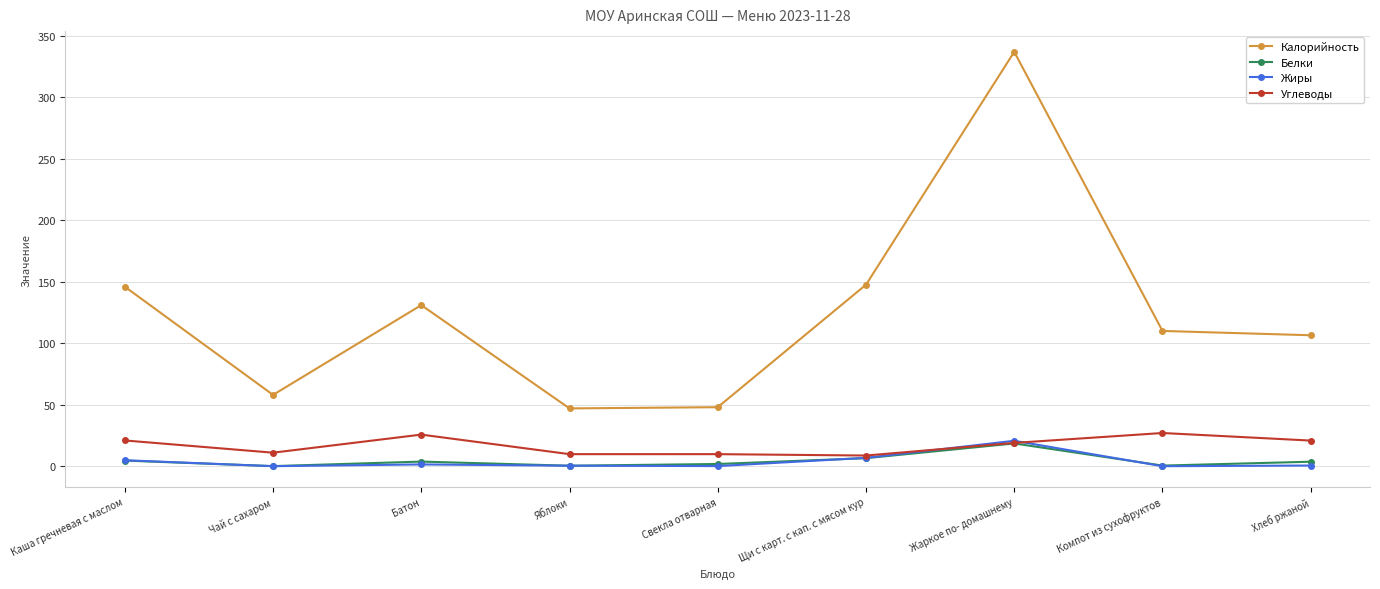

True or false: Углеводы has a value of 35.2 at Хлеб ржаной.

False